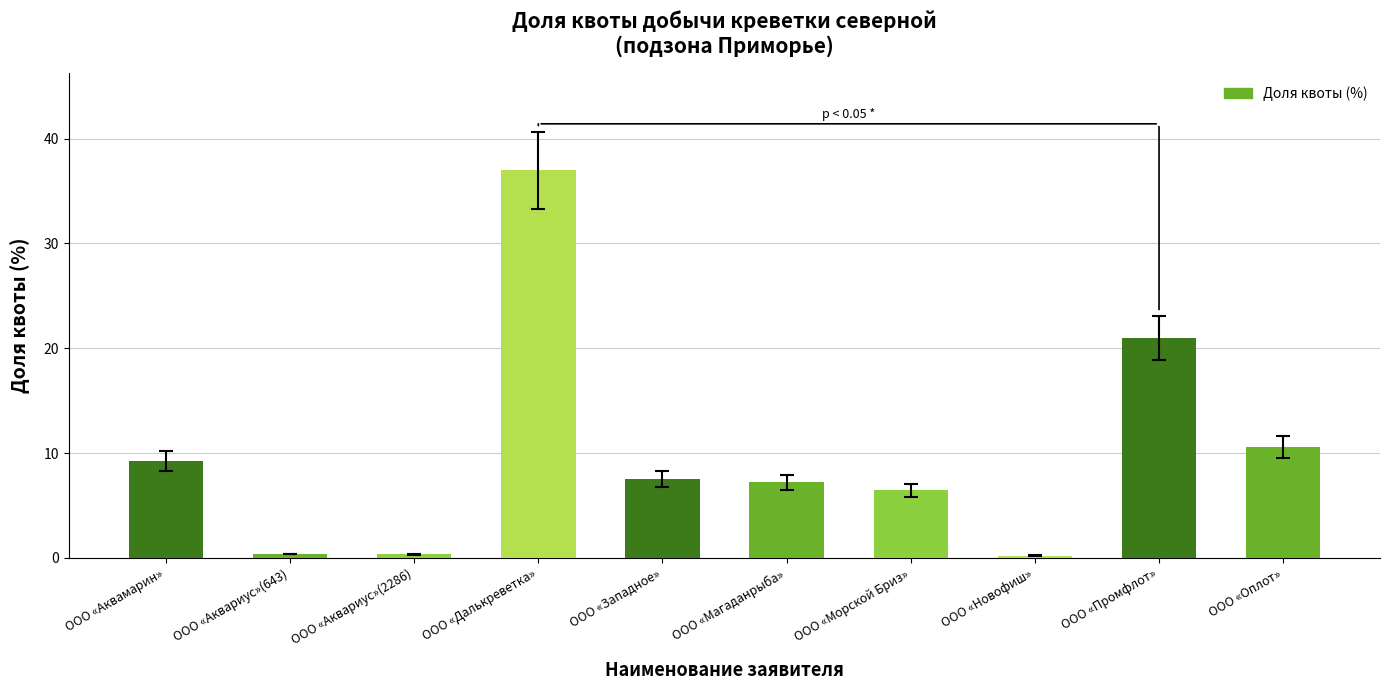

What is the difference between the second highest and second lowest values?

20.7